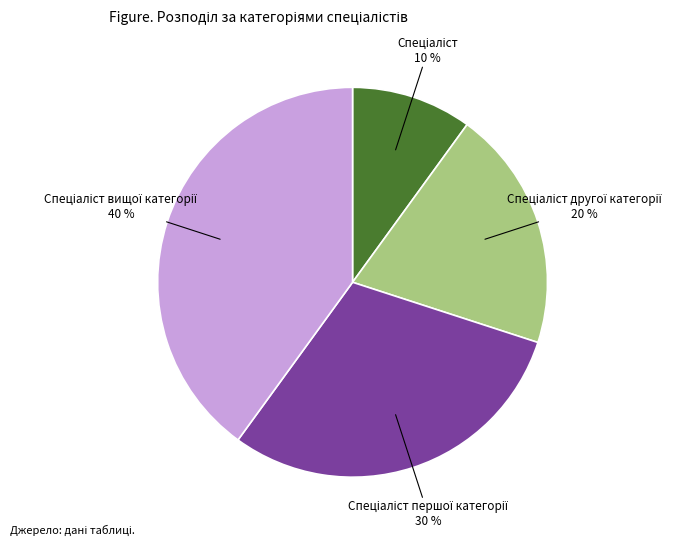

To the nearest percent, what is the average slice percentage?

25%